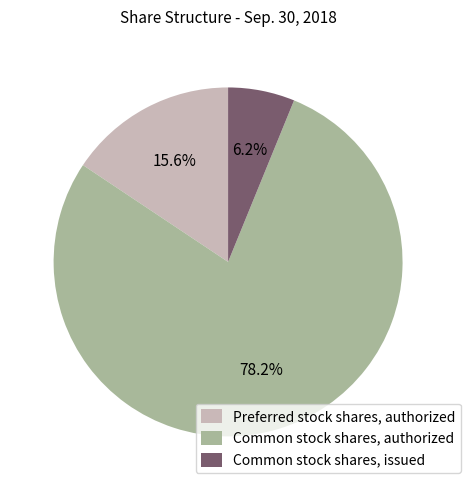

The Common stock shares, issued slice represents 6% of the pie. True or false?

True